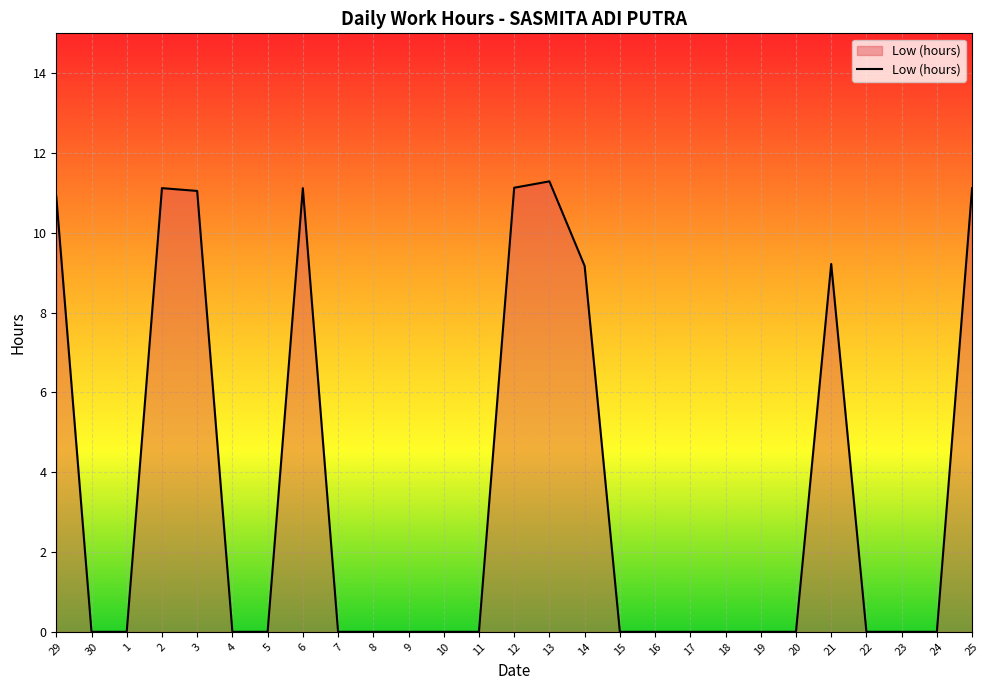

Is it true that the value at 12 is 11.1?

True